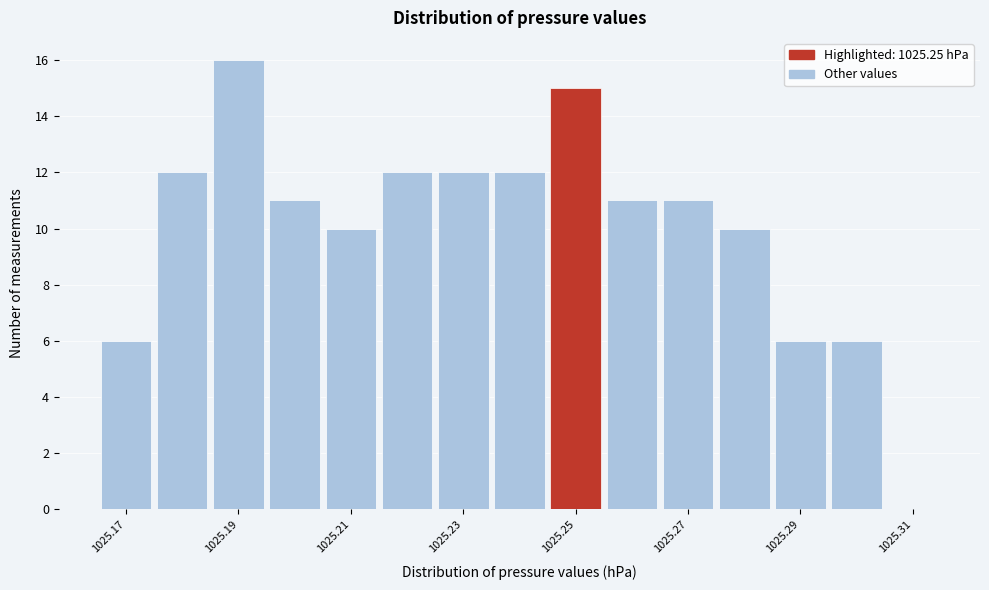

Reading left to right, list every bar in this chart as the range it spans on the x-axis followed by its height. Neither the bar edges nor the heights are printed on the chart, so give them approximately, as read against the axes.

1025.165 to 1025.175: 6
1025.175 to 1025.185: 12
1025.185 to 1025.195: 16
1025.195 to 1025.205: 11
1025.205 to 1025.215: 10
1025.215 to 1025.225: 12
1025.225 to 1025.235: 12
1025.235 to 1025.245: 12
1025.245 to 1025.255: 15
1025.255 to 1025.265: 11
1025.265 to 1025.275: 11
1025.275 to 1025.285: 10
1025.285 to 1025.295: 6
1025.295 to 1025.305: 6
1025.305 to 1025.315: 0